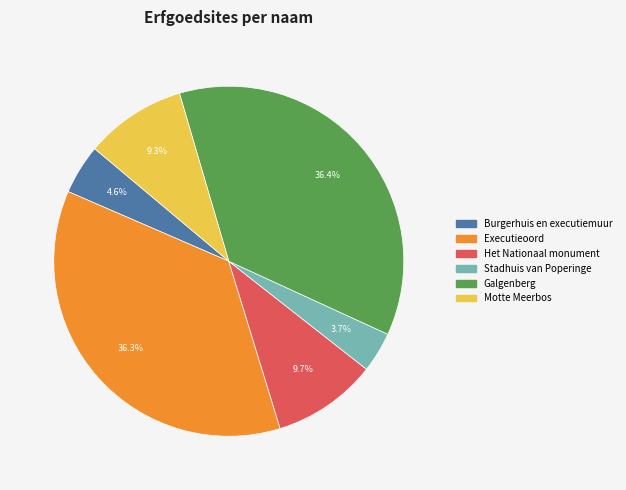

Which category has the smallest portion of the pie?

Stadhuis van Poperinge